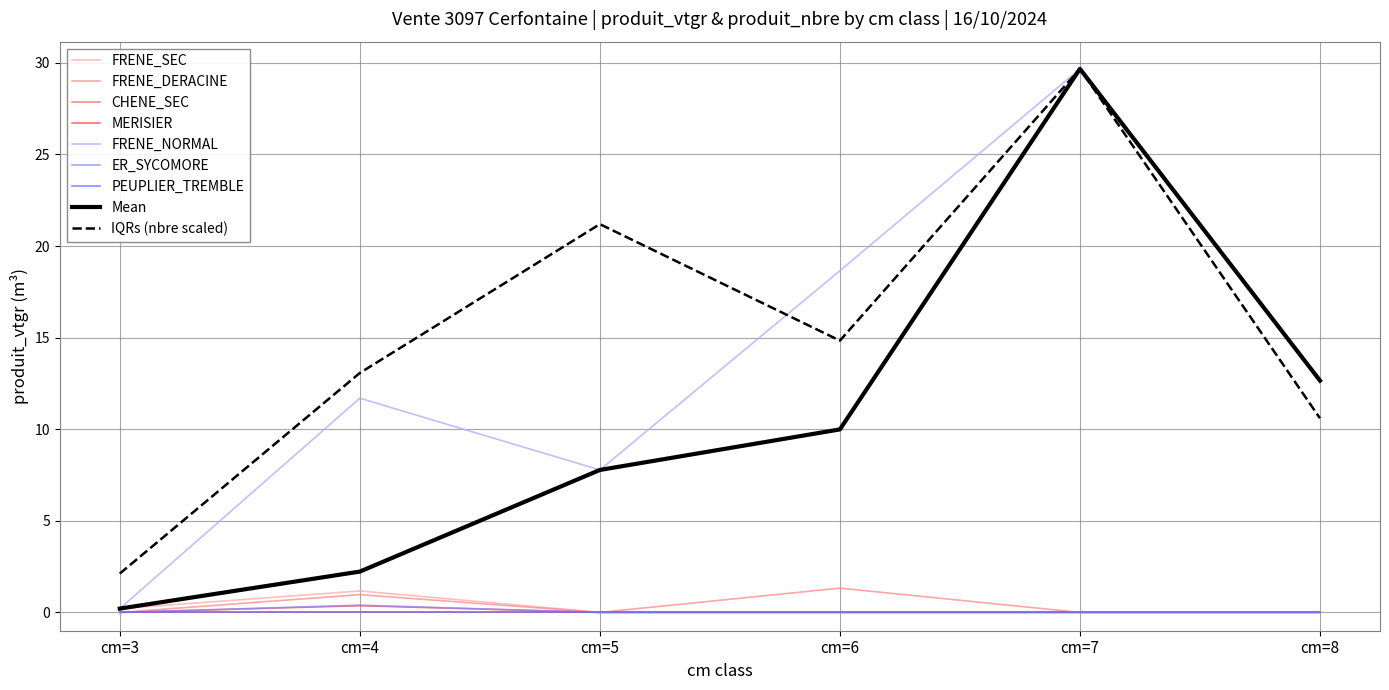

True or false: FRENE_DERACINE has more than 0 points higher than both neighbors.

True